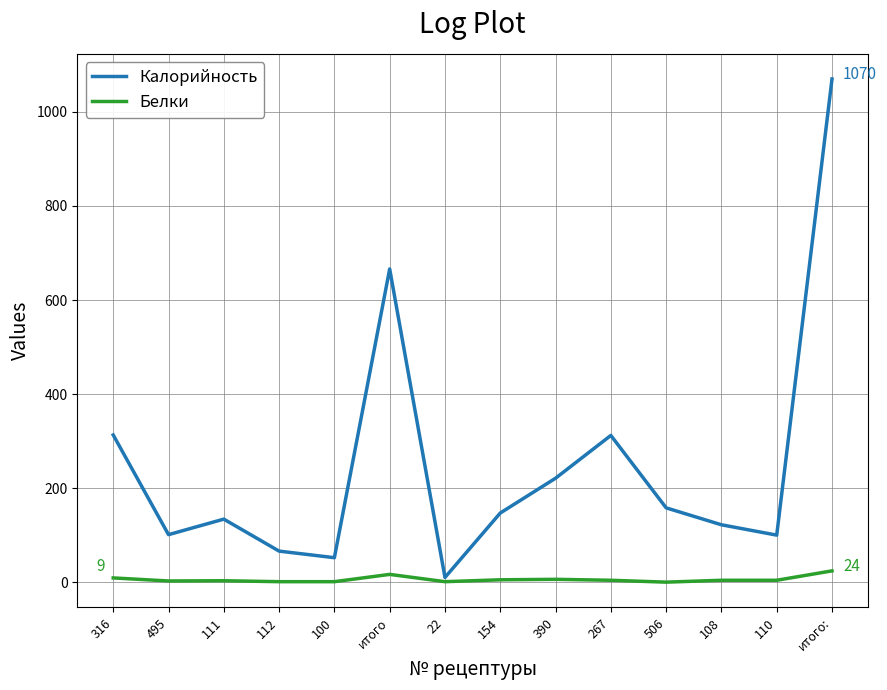

What is the maximum value shown in the chart?

1070.0